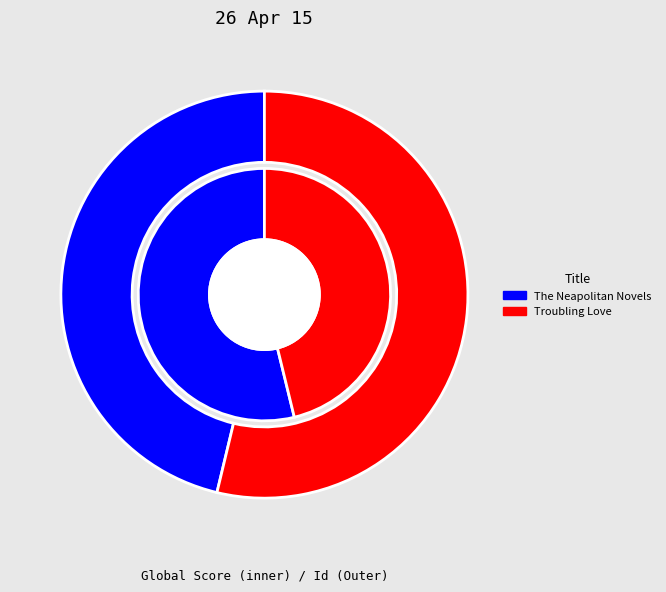

Rank the categories by value from highest to lowest.

The Neapolitan Novels, Troubling Love